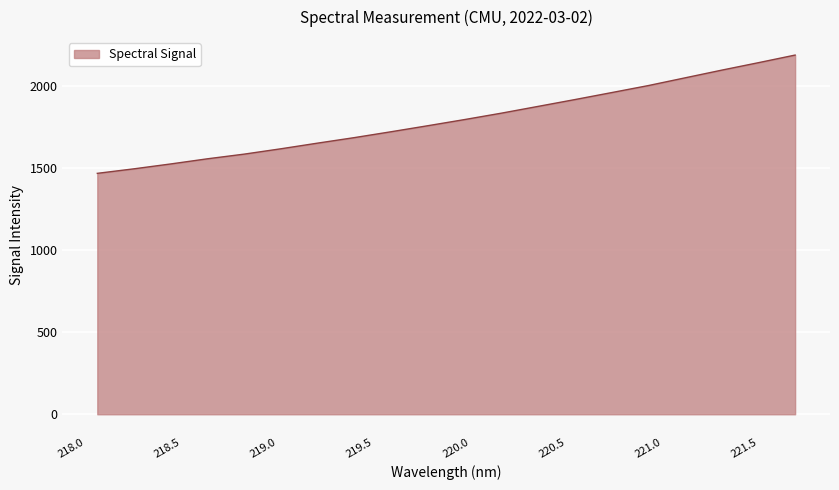

What is the difference between the maximum and minimum values?

720.5